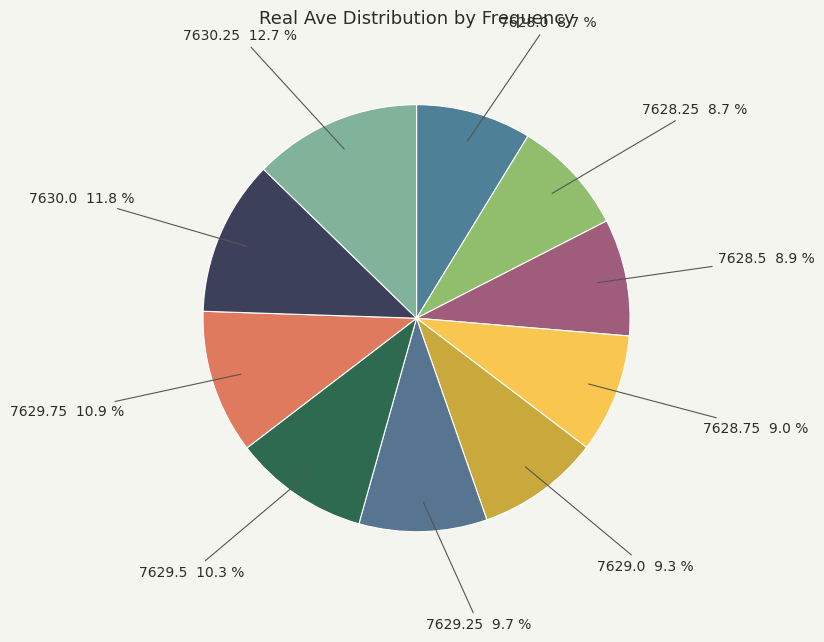

Count the number of slices in the pie.

10